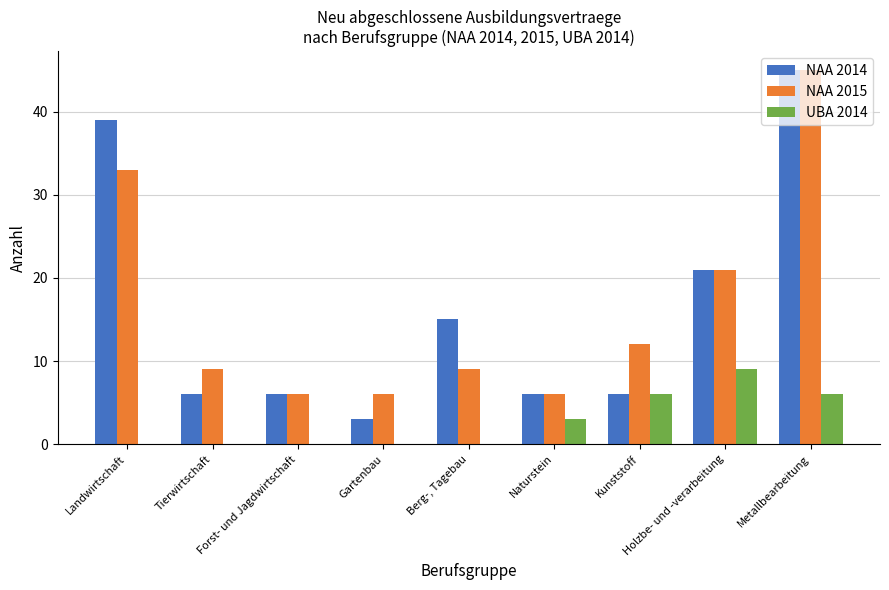

Is the value of NAA 2014 at Gartenbau greater than the value of NAA 2015 at Holzbe- und -verarbeitung?

No